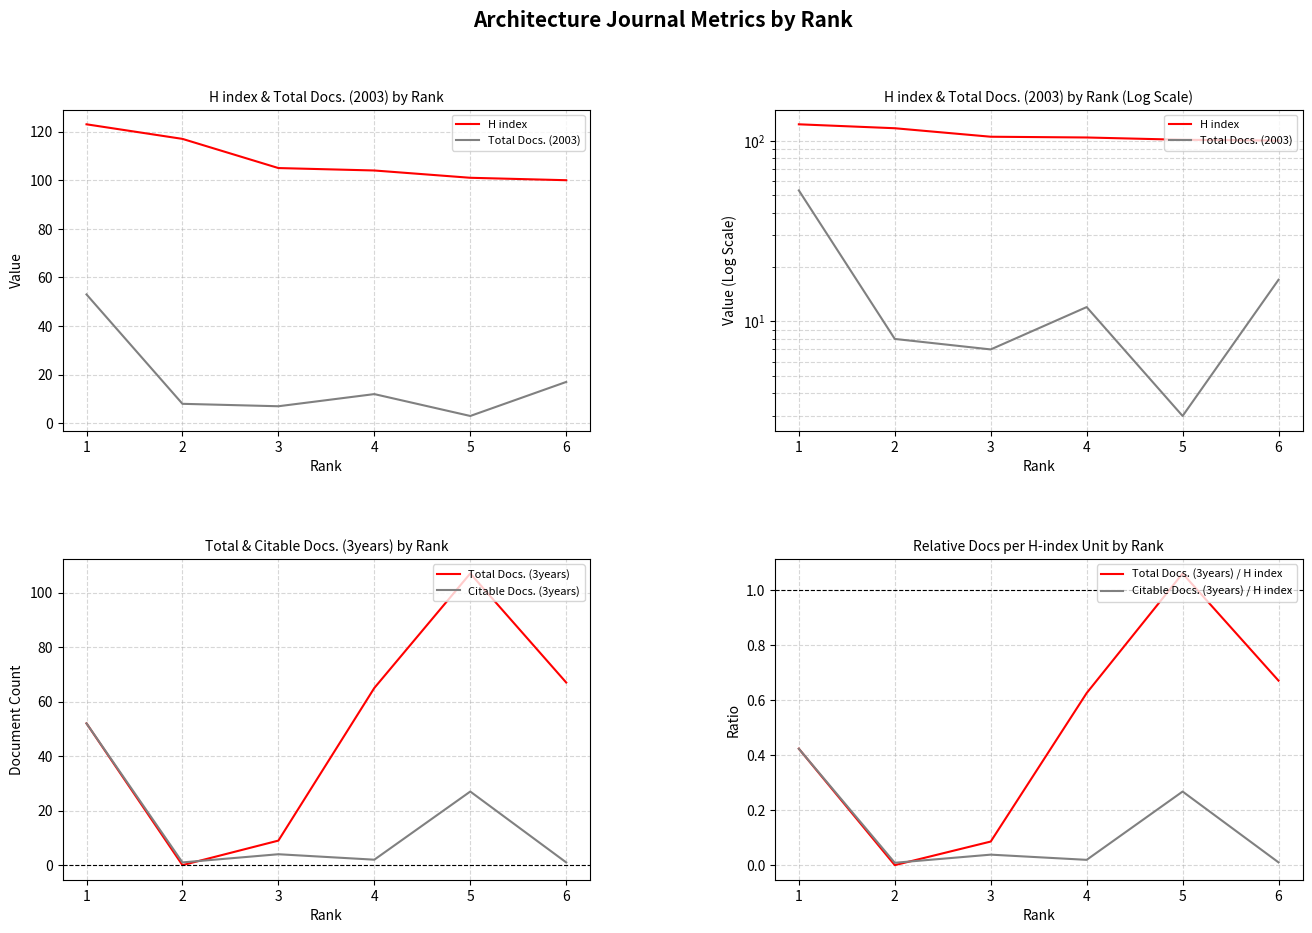

Is the value of Total Docs. (3years) at 1 greater than the value of Citable Docs. (3years) at 6?

Yes